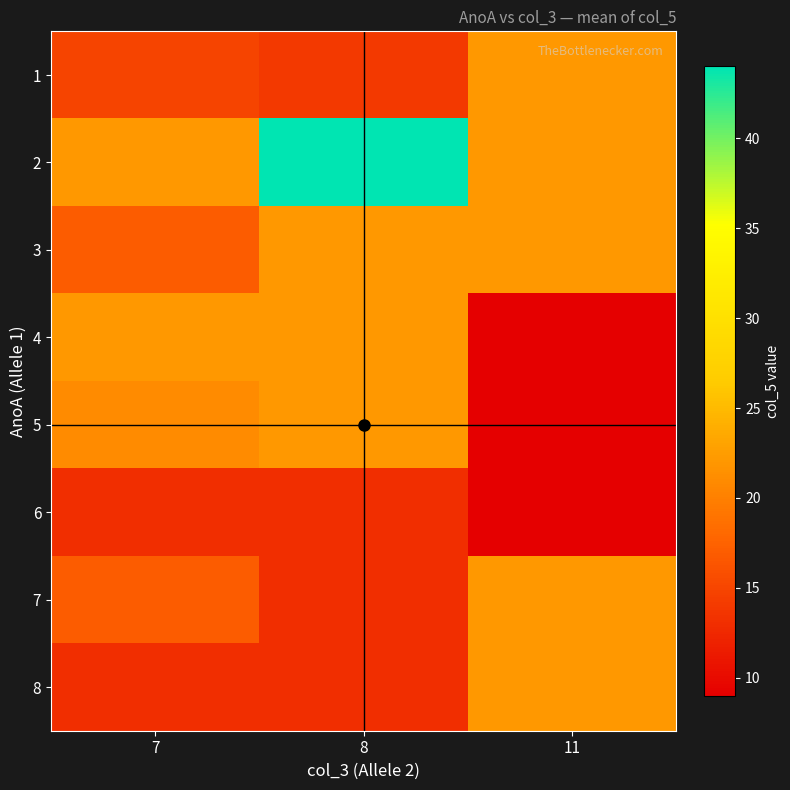

Between 7 and 8, which is larger?

7